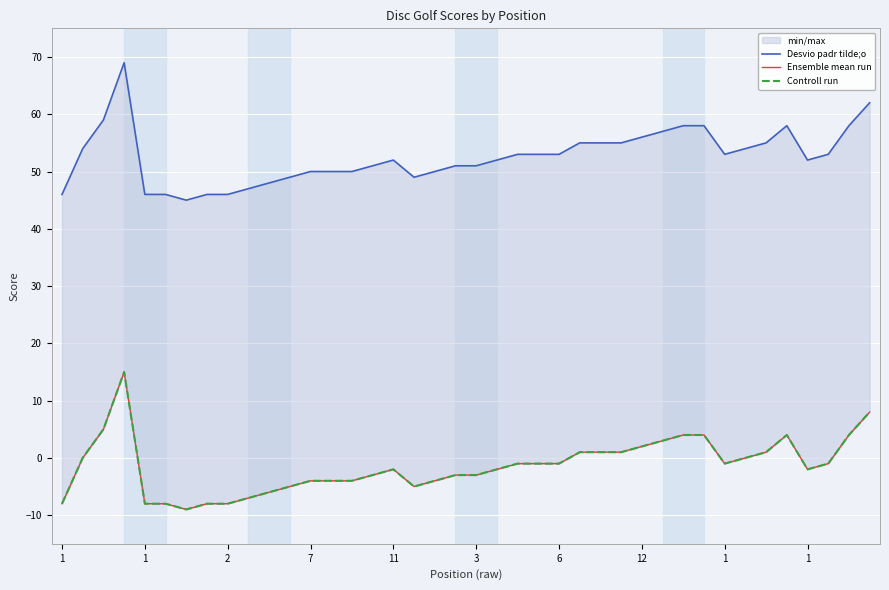

The Desvio padr tilde;o series shows 49 at 17. True or false?

True